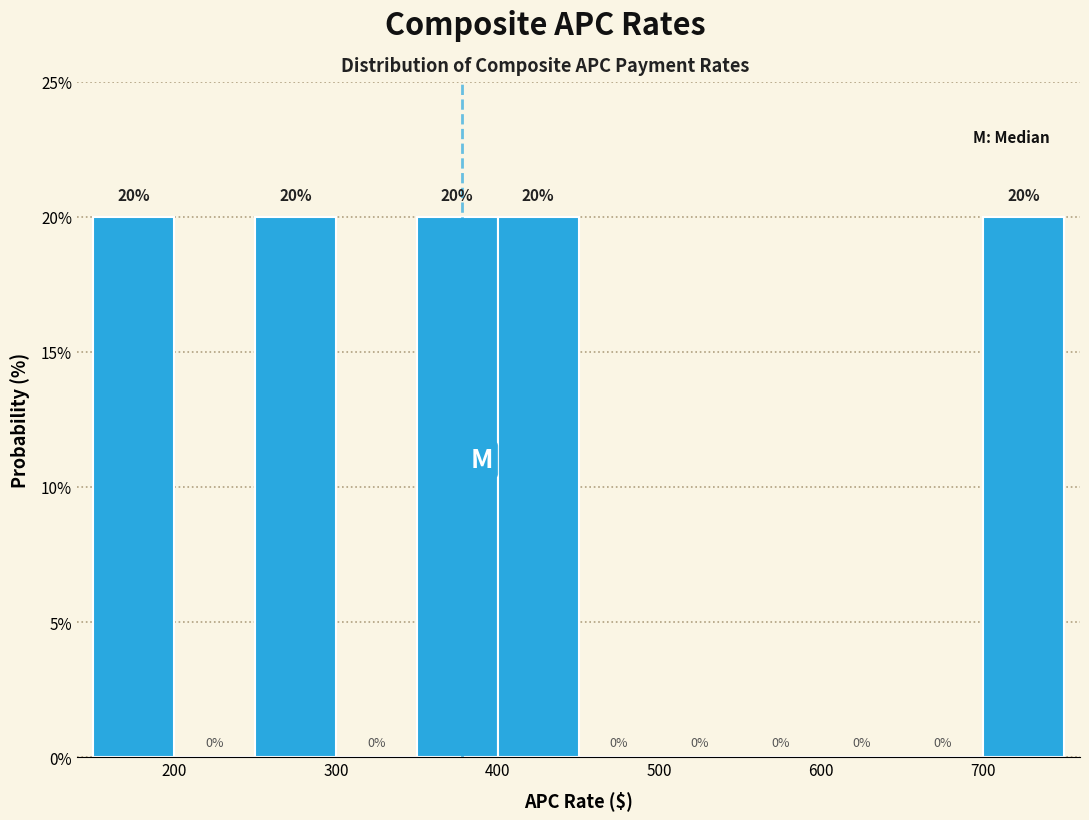

Reading left to right, list every bar in this chart as the range it spans on the x-axis followed by its height.

150 to 200: 20
200 to 250: 0
250 to 300: 20
300 to 350: 0
350 to 400: 20
400 to 450: 20
450 to 500: 0
500 to 550: 0
550 to 600: 0
600 to 650: 0
650 to 700: 0
700 to 750: 20